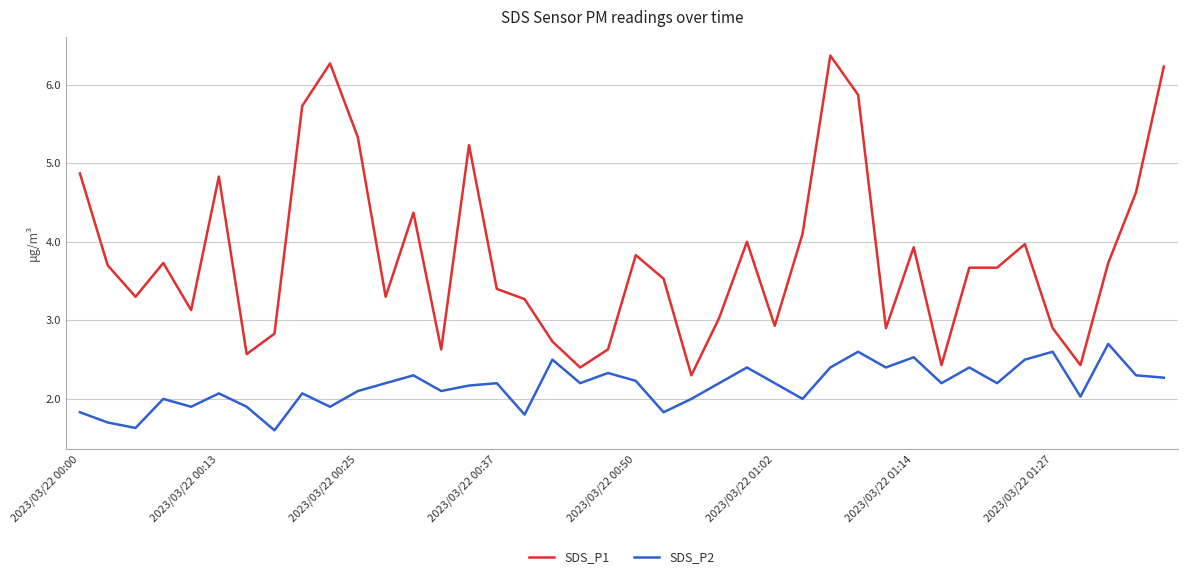

What is the maximum value shown in the chart?

6.4